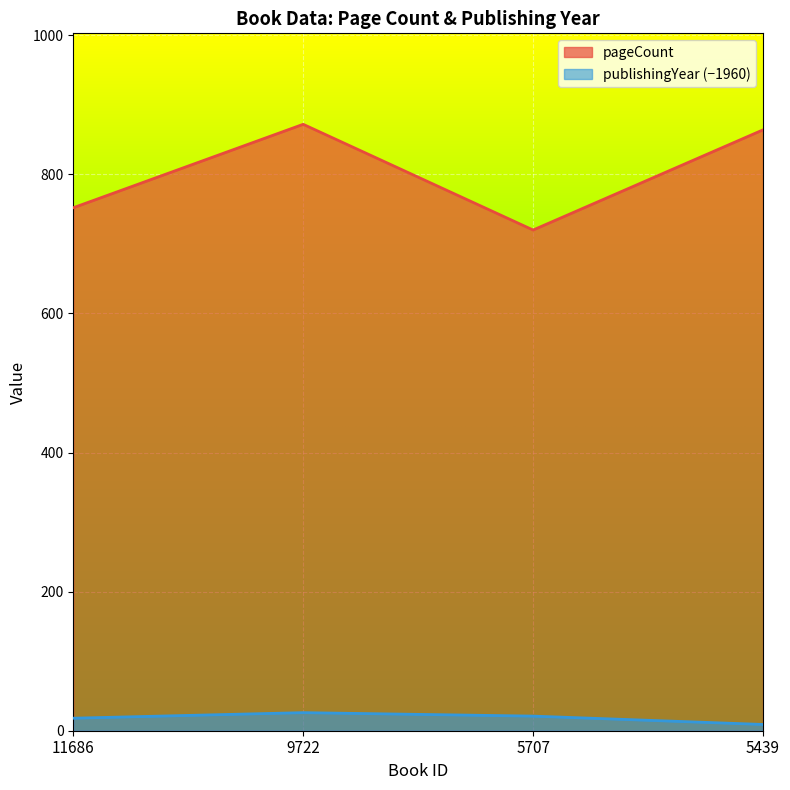

How many lines are shown in the chart?

2